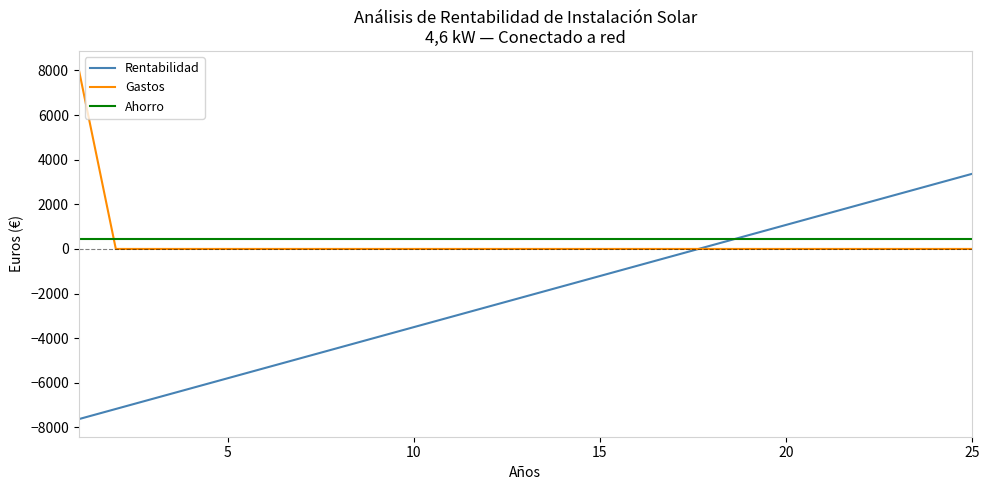

What are all the series names shown in the legend?

Rentabilidad, Gastos, Ahorro